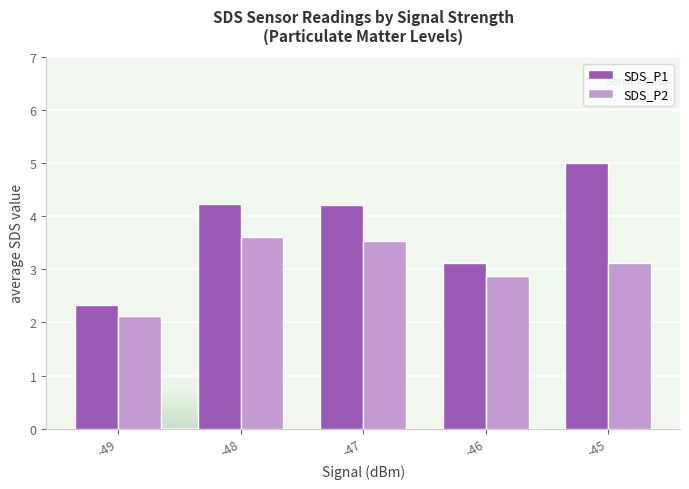

Reading right to left, transcribe all the data shown in this chart.

SDS_P1: 5.0	3.1	4.2	4.2	2.3
SDS_P2: 3.1	2.9	3.5	3.6	2.1